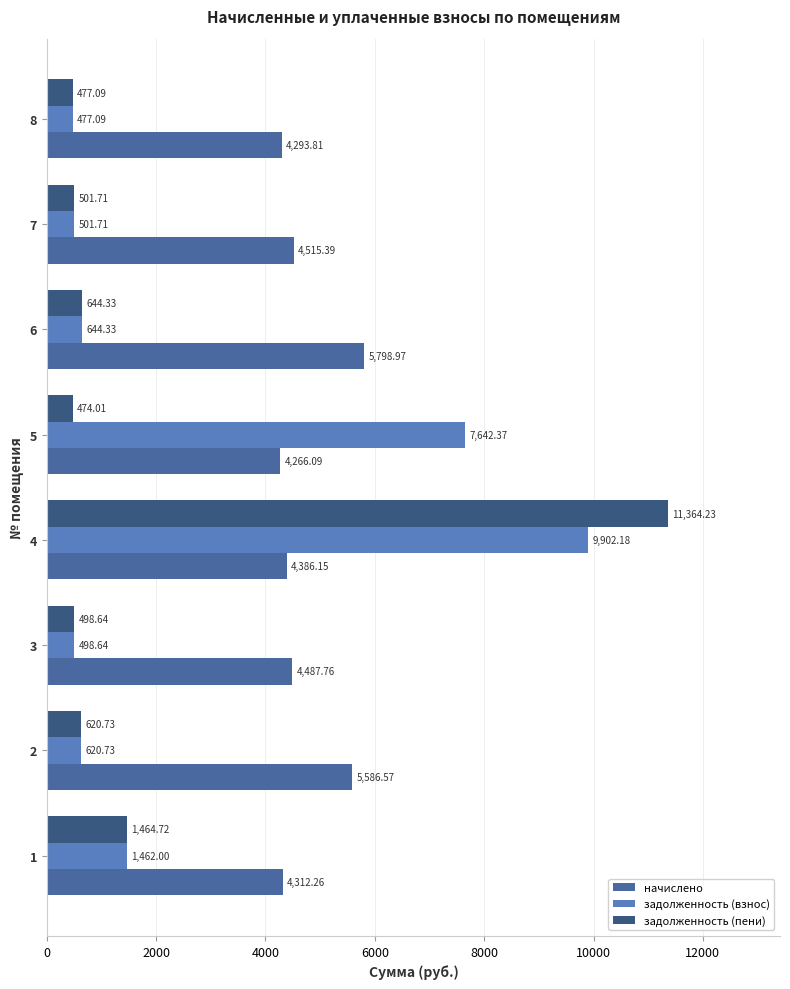

Count the number of categories in the chart.

8